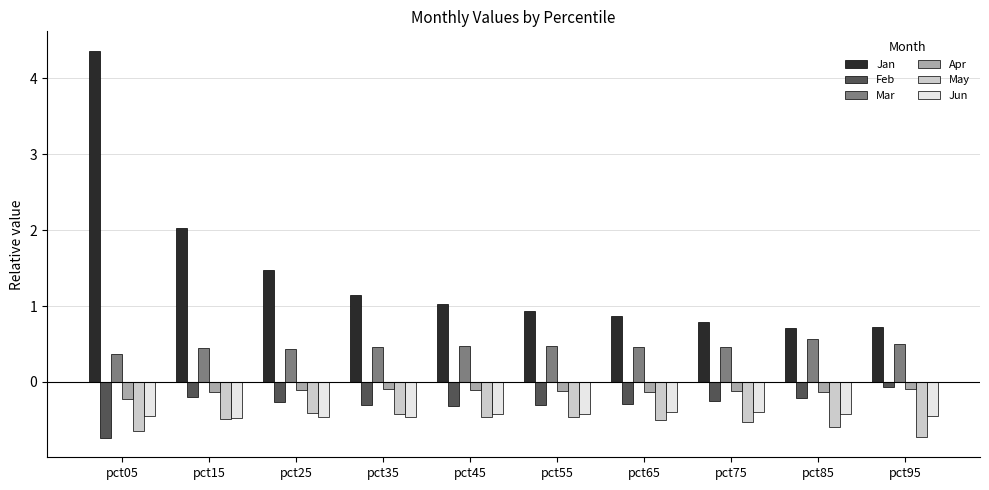

What is the approximate value of May at pct15?

-0.5